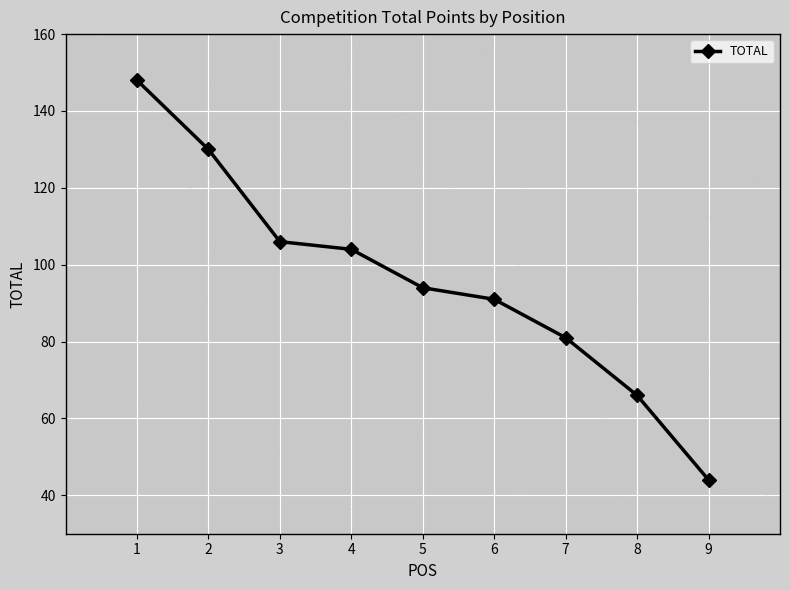

True or false: there are more than 1 points higher than both neighbors.

False